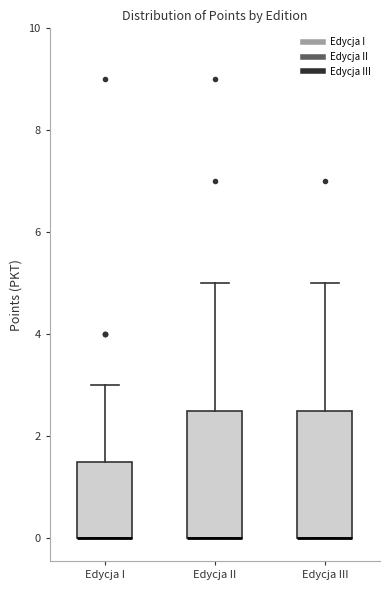

Reading left to right, transcribe this box plot: for each box, give where its median line is, the range the box spans, and where its two whiskers end, as read against the y-axis. The values are not printed on the chart, so give them approximately, as read against the axis.

Edycja I: median 0.0 (drawn on the box's lower edge), box 0.0 to 1.6, whiskers 0.0 to 3.0
Edycja II: median 0.0 (drawn on the box's lower edge), box 0.0 to 2.6, whiskers 0.0 to 5.0
Edycja III: median 0.0 (drawn on the box's lower edge), box 0.0 to 2.6, whiskers 0.0 to 5.0